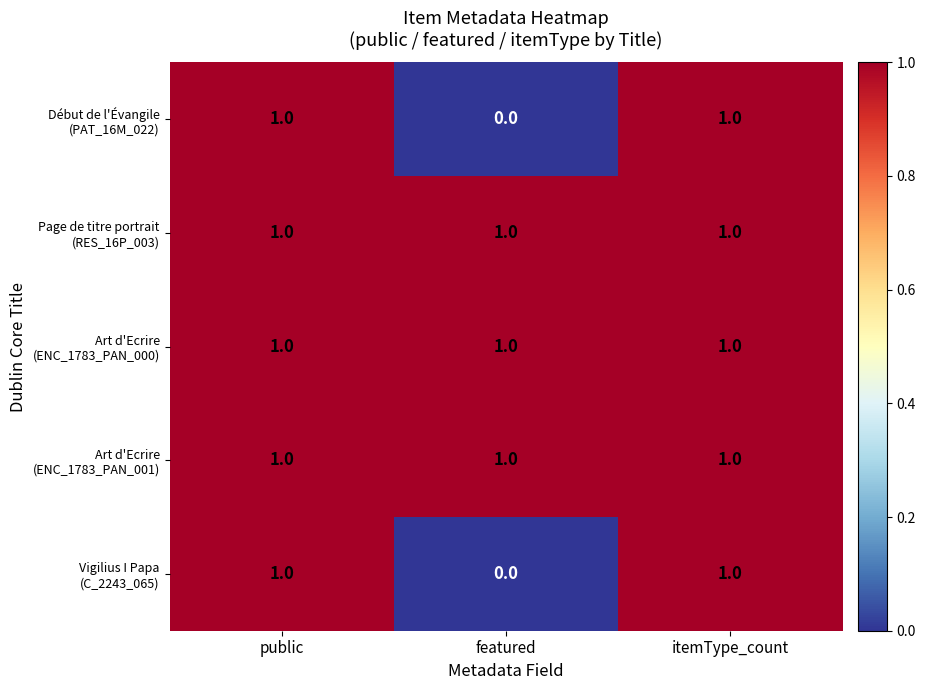

What is the total value across all series at public?

5